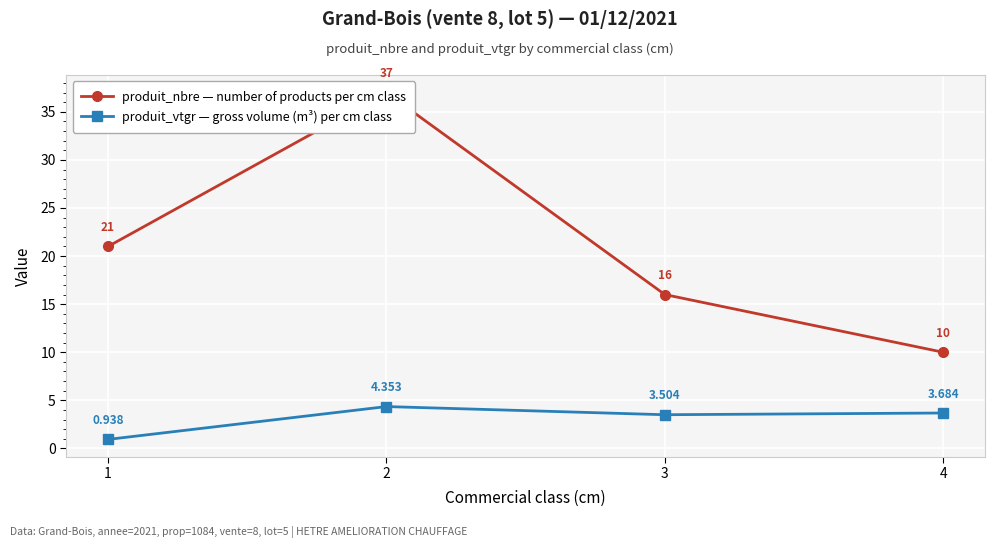

What is the value of the produit_vtgr — gross volume (m³) per cm class point at the 2nd from the left?

4.4